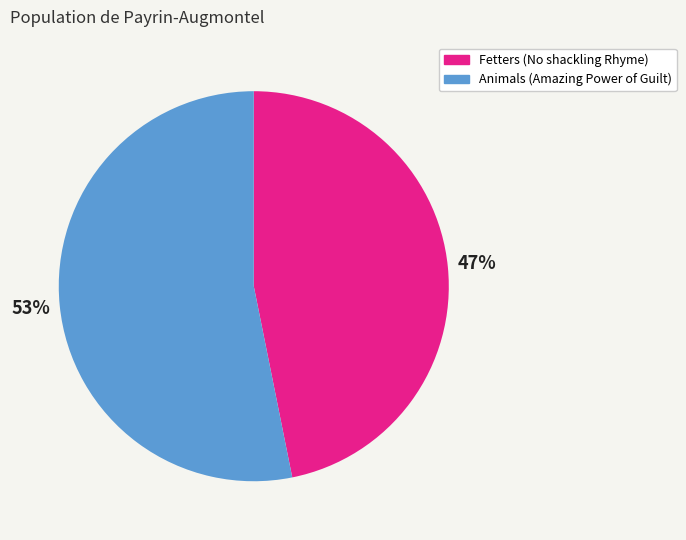

Which slice is the smallest?

Fetters (No shackling Rhyme)